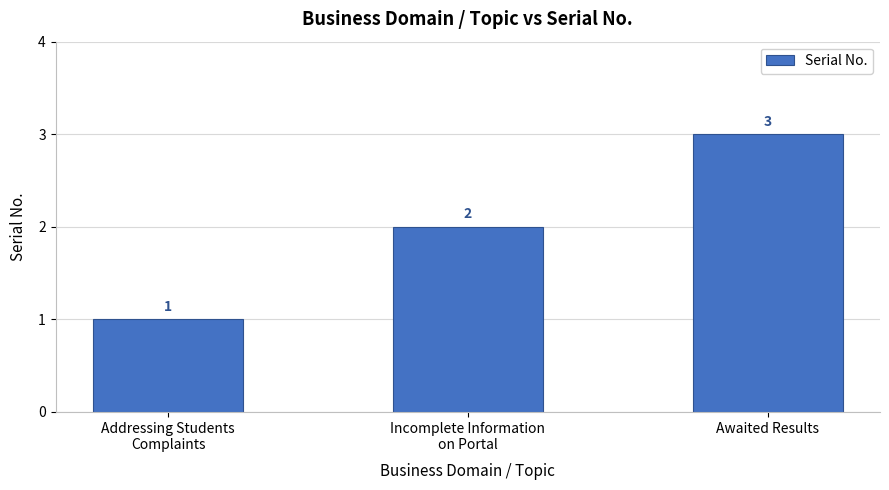

How many values are between 1 and 3?

3